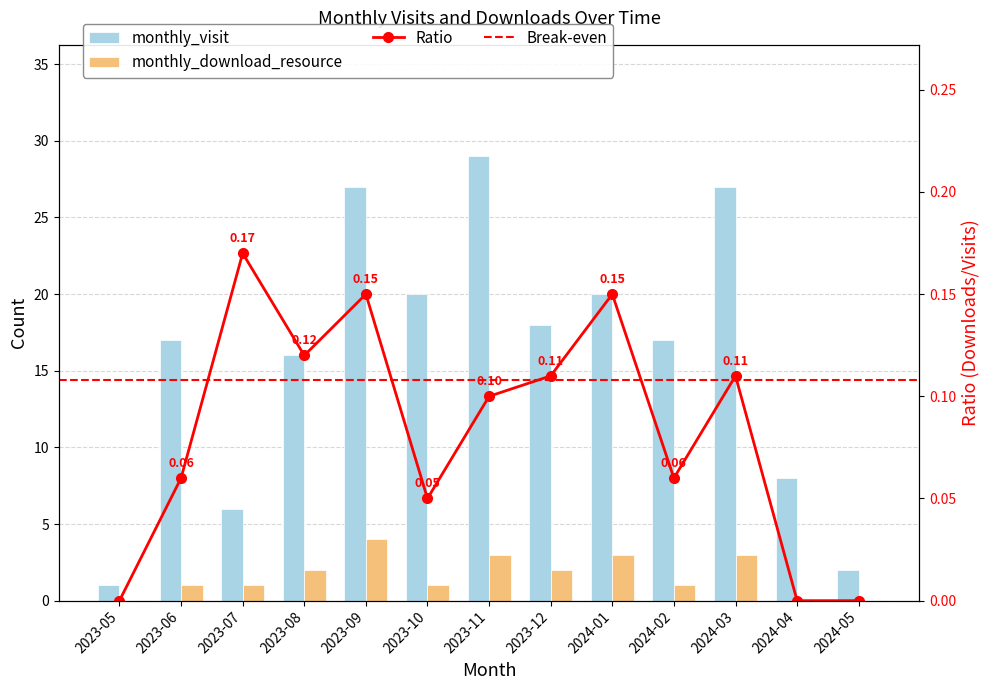

Reading left to right, transcribe all the data shown in this chart.

monthly_visit: 2023-05=1	2023-06=17	2023-07=6	2023-08=16	2023-09=27	2023-10=20	2023-11=29	2023-12=18	2024-01=20	2024-02=17	2024-03=27	2024-04=8	2024-05=2
monthly_download_resource: 2023-05=0	2023-06=1	2023-07=1	2023-08=2	2023-09=4	2023-10=1	2023-11=3	2023-12=2	2024-01=3	2024-02=1	2024-03=3	2024-04=0	2024-05=0